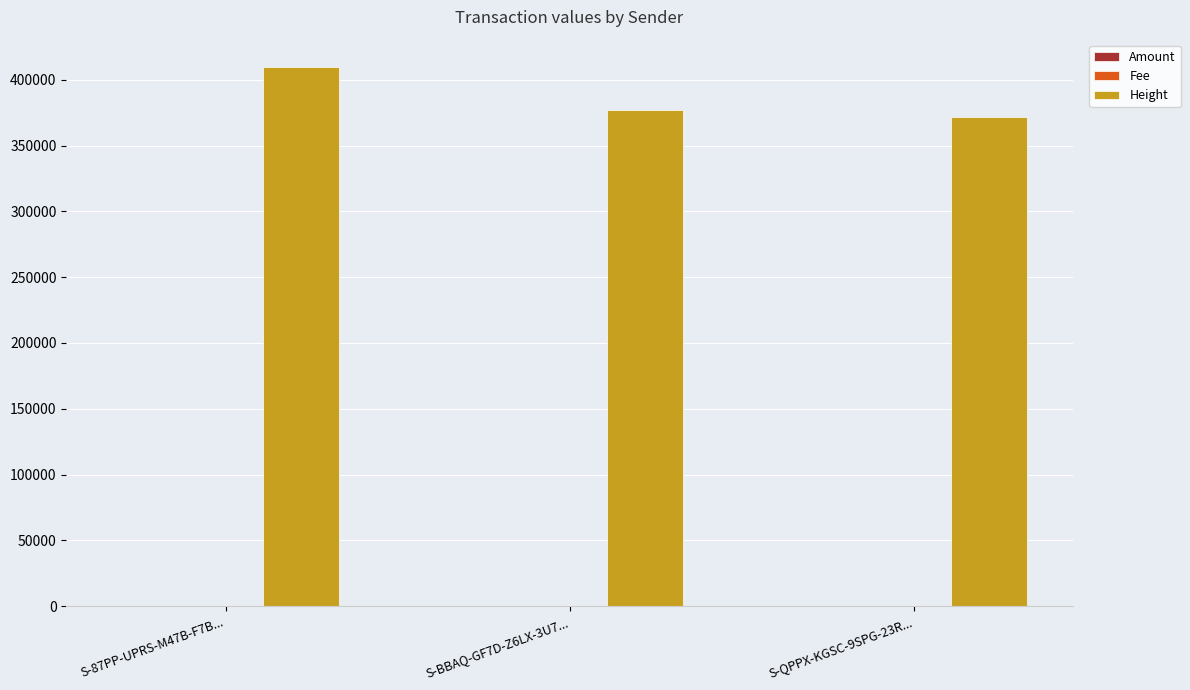

What is the sum of all Height values?

1158554